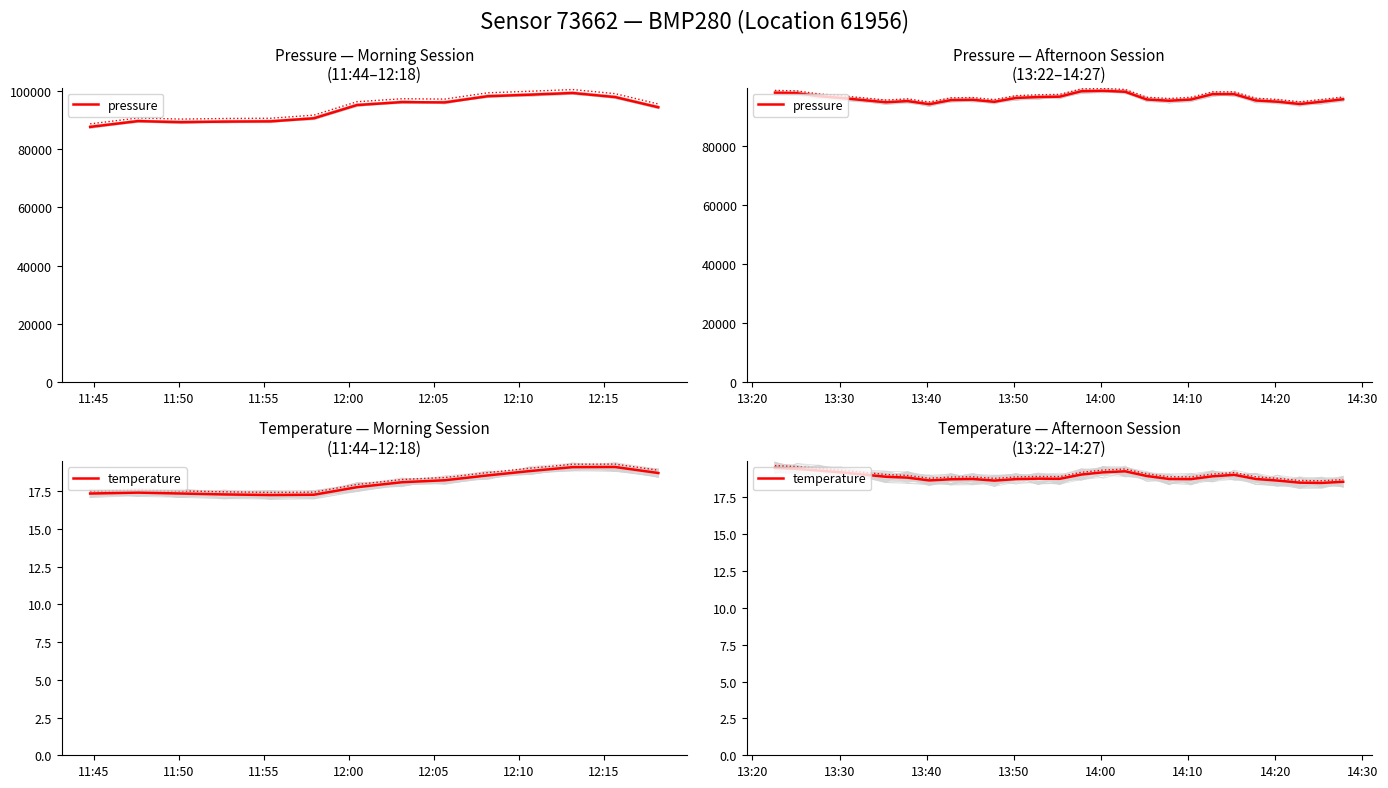

Is this an area chart (filled region under the line)?

No